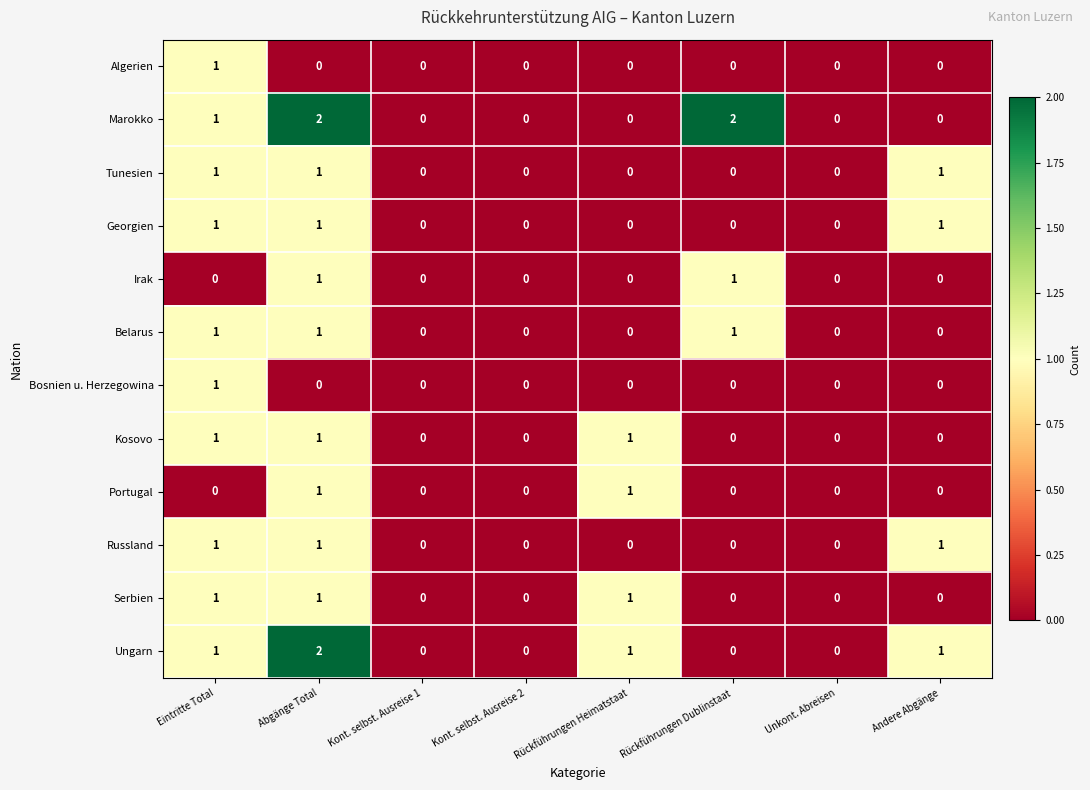

What is the maximum value shown in the chart?

2